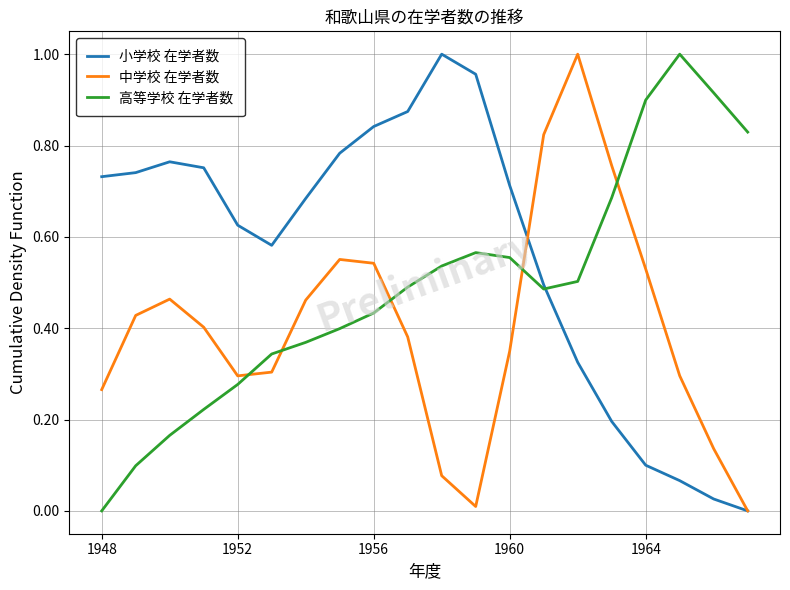

Rank the series by their average value, from highest to lowest.

小学校 在学者数, 高等学校 在学者数, 中学校 在学者数